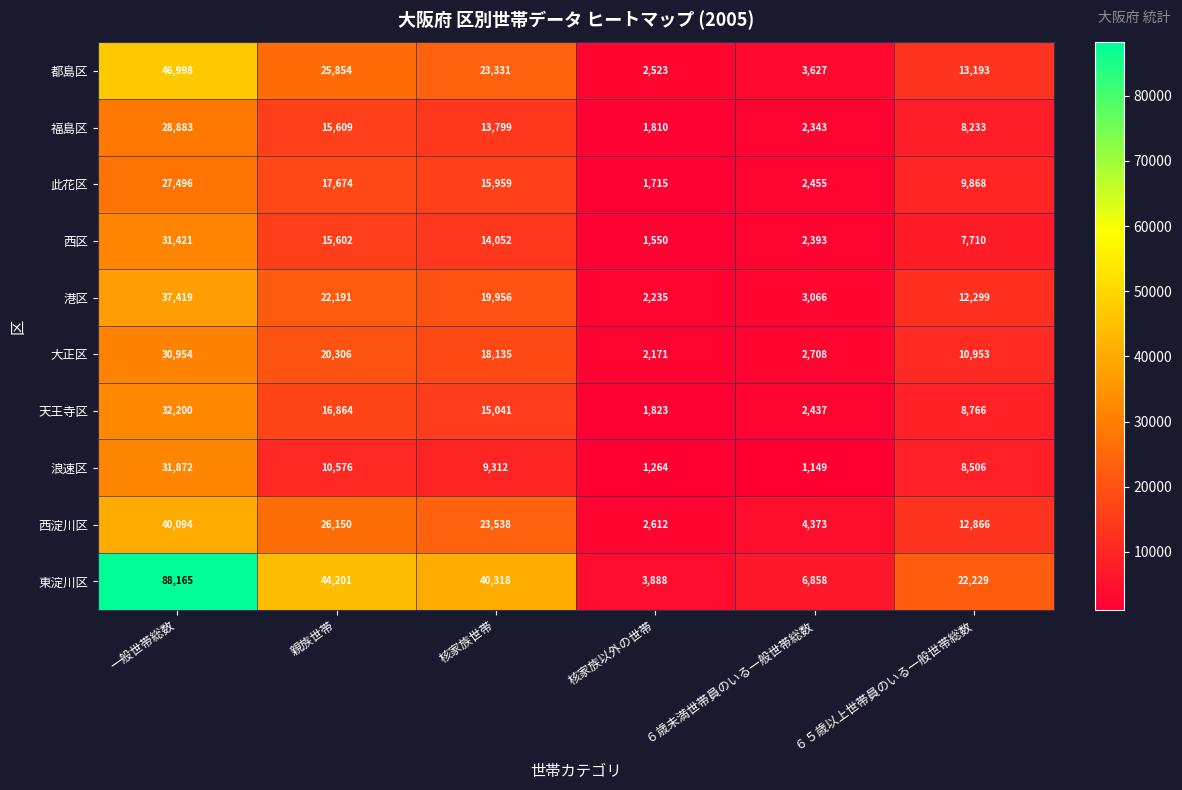

What is the total value across all series at ６歳未満世帯員のいる一般世帯総数?

31409